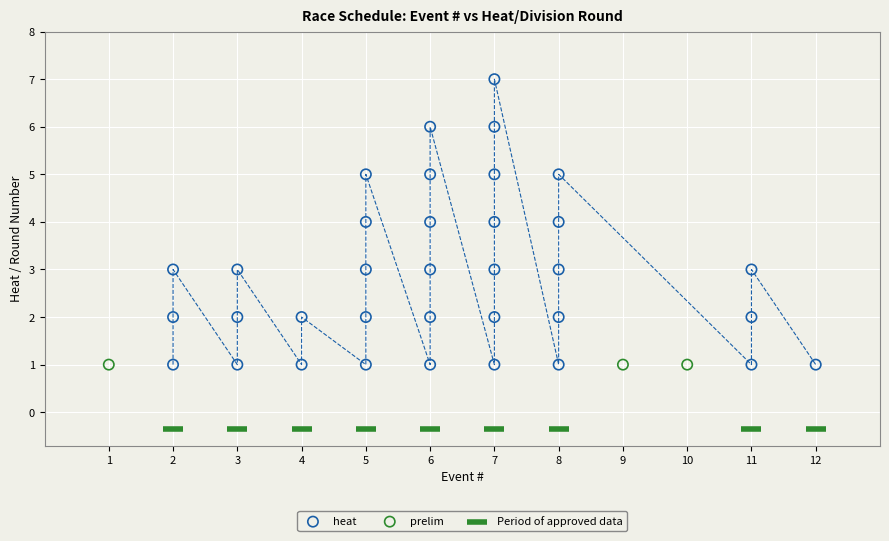

Which series contains the highest Y value?

heat